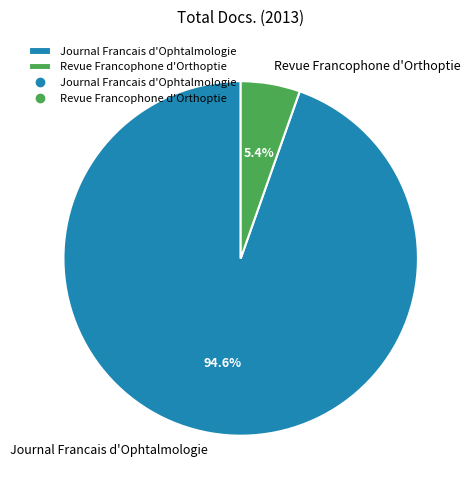

Between Journal Francais d'Ophtalmologie and Revue Francophone d'Orthoptie, which is larger?

Journal Francais d'Ophtalmologie